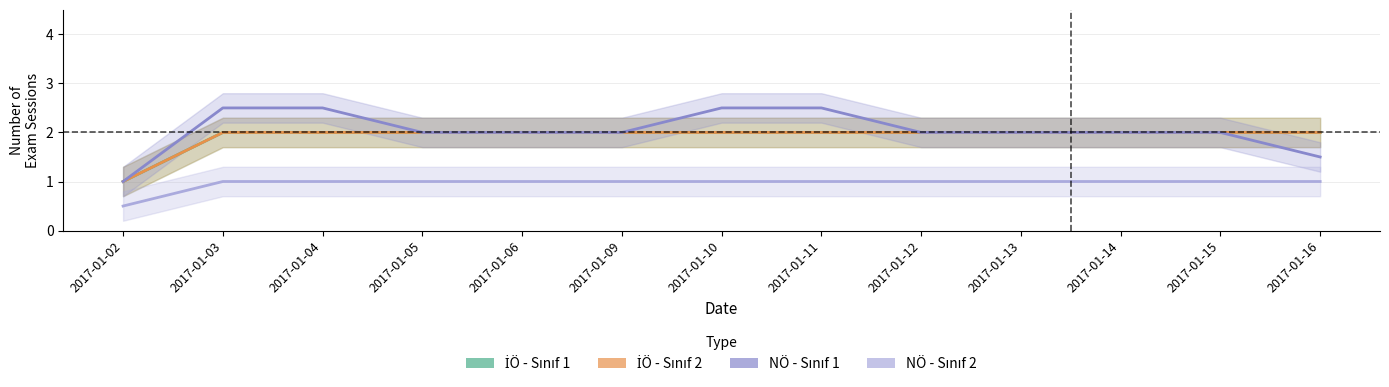

How many data points does each series have?

13